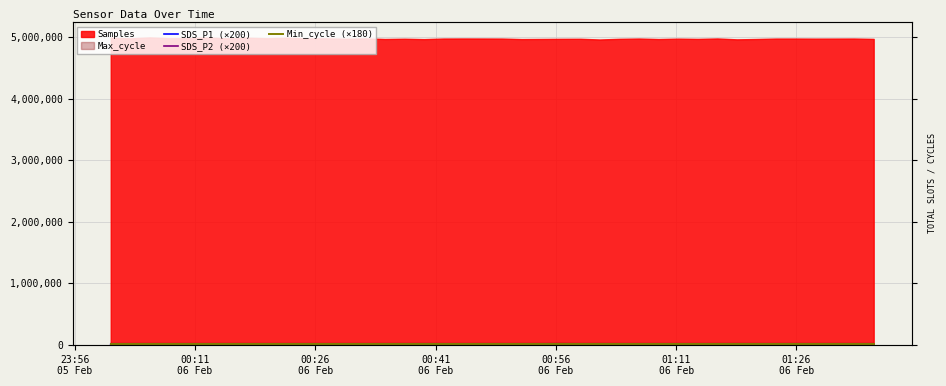

At which label does Min_cycle (×180) reach its peak?

23:56
05 Feb